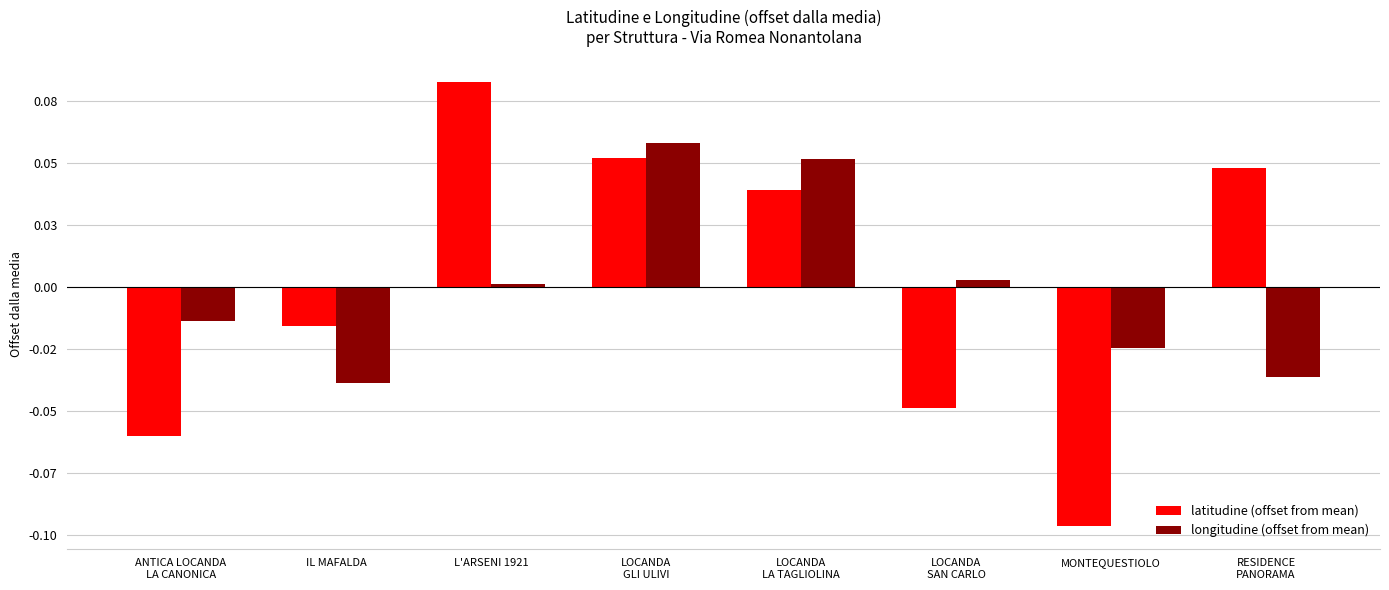

List the series in order of their peak value, lowest first.

longitudine (offset from mean), latitudine (offset from mean)